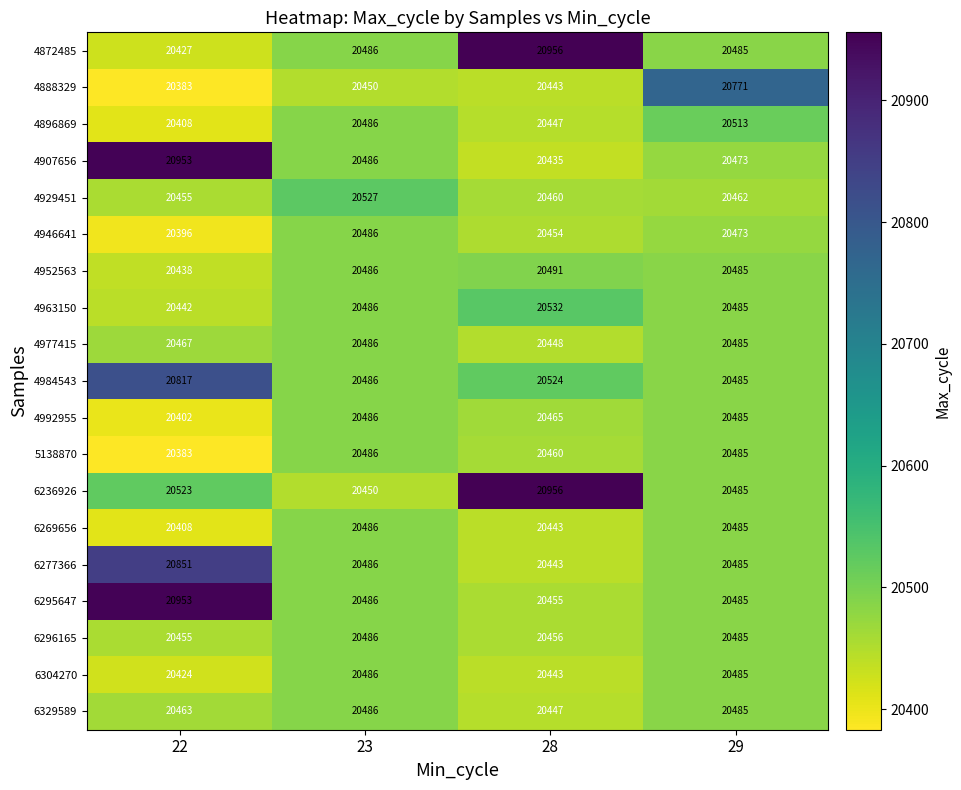

Which category has the lowest value across all series?

22